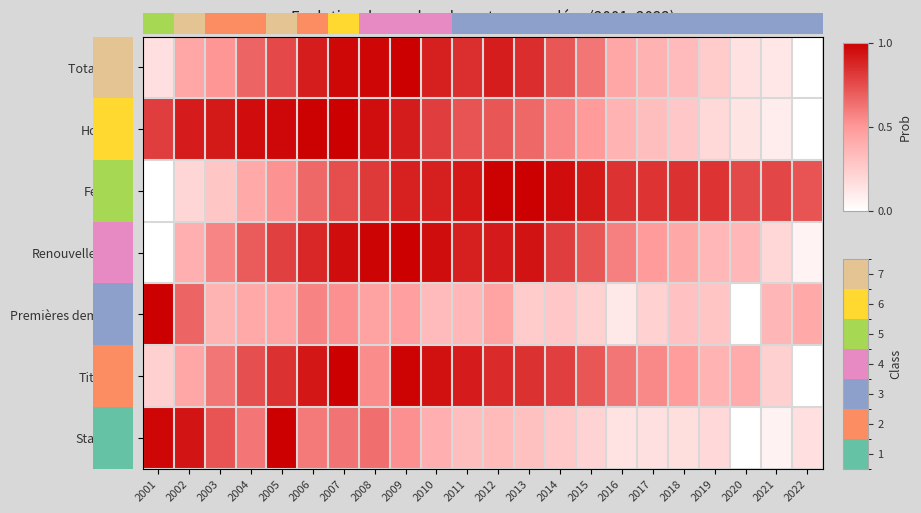

How many values in Total actifs are above zero?

21